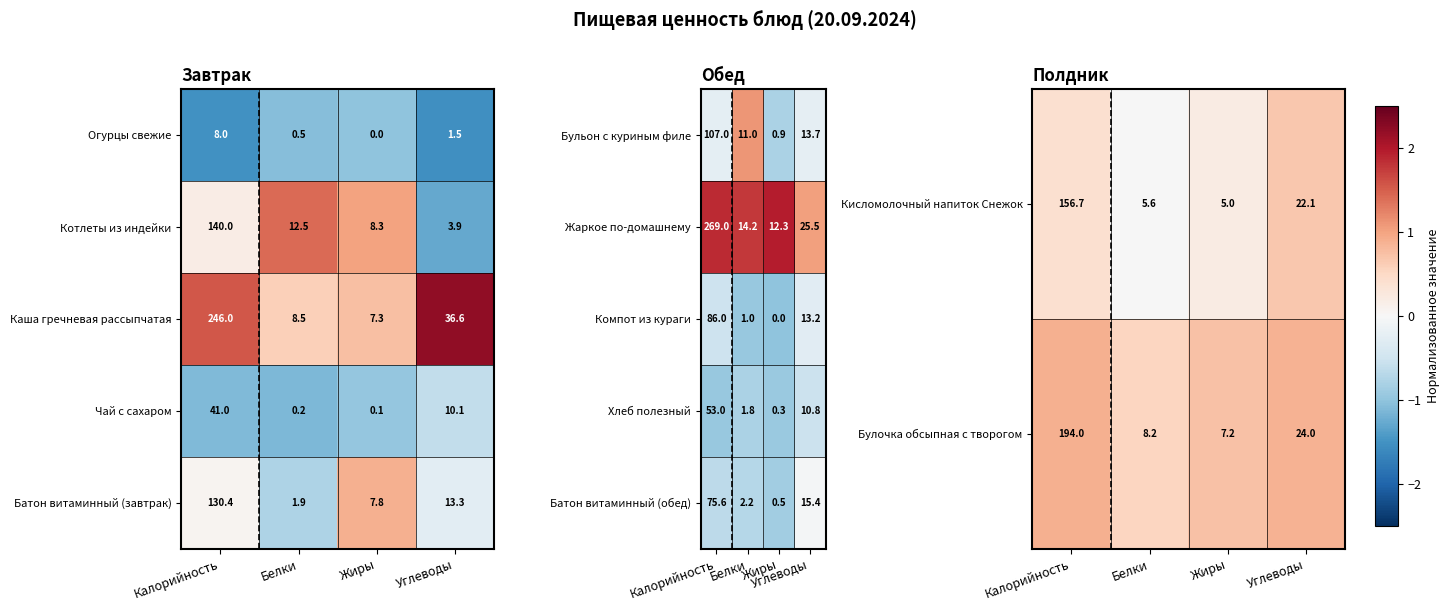

Which label corresponds to the smallest value in the chart?

Жиры